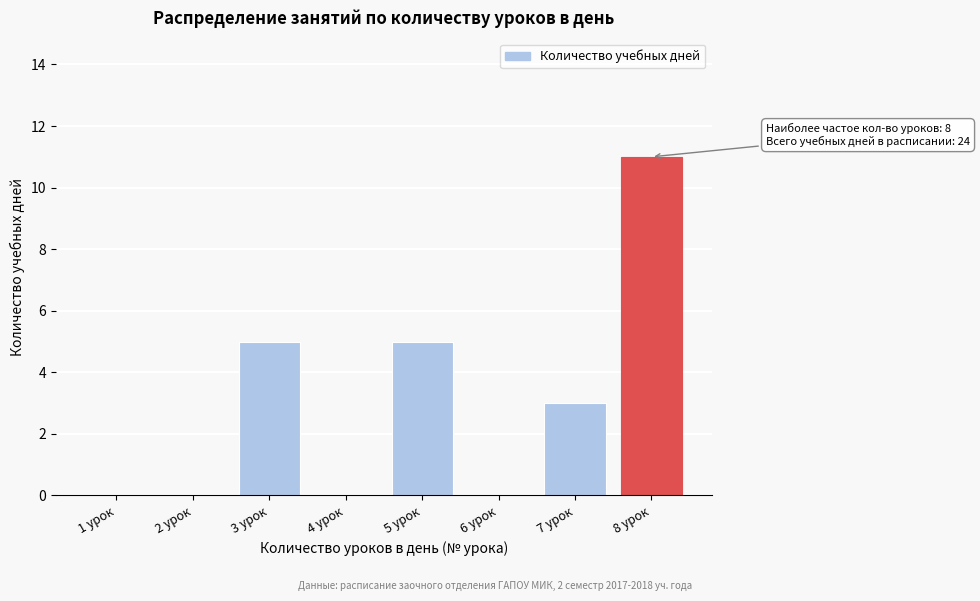

Reading left to right, what are all the values shown in this chart?

1 урок=0	2 урок=0	3 урок=5	4 урок=0	5 урок=5	6 урок=0	7 урок=3	8 урок=11